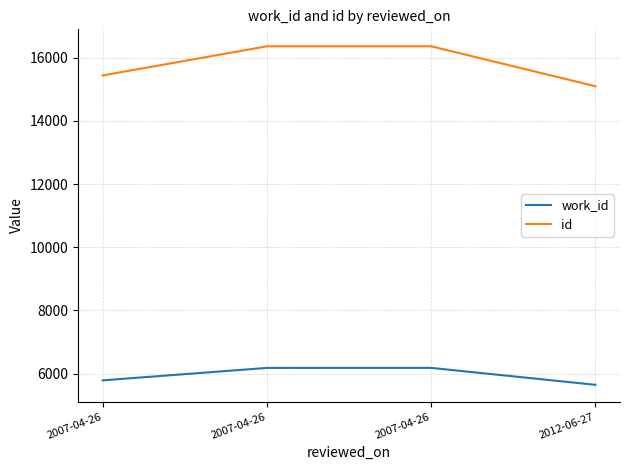

What is the lowest value of the id series?

15095